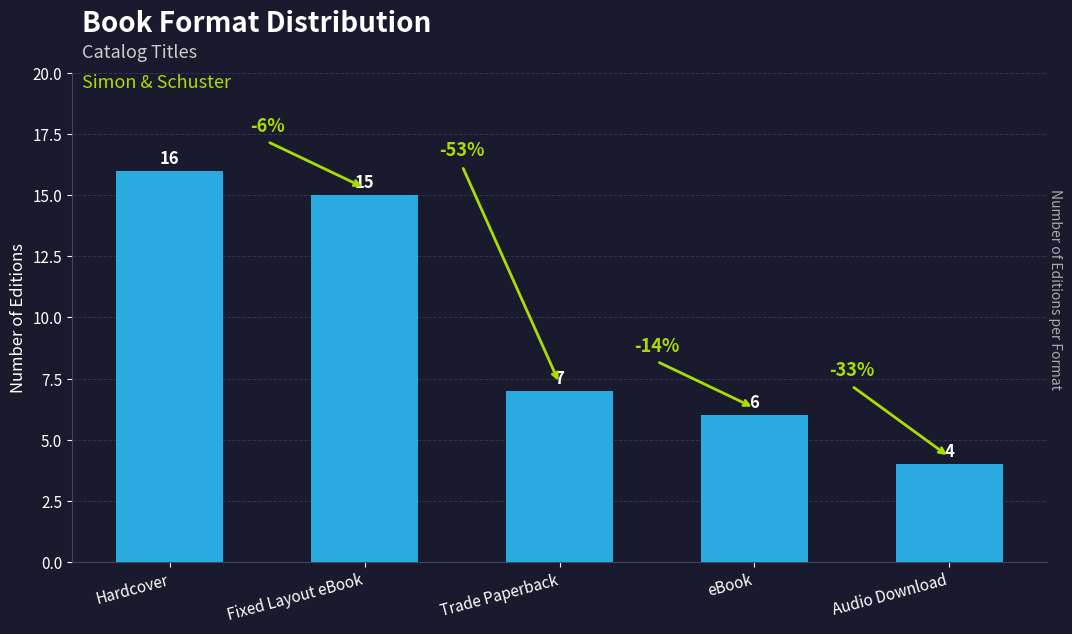

Which has a higher value, eBook or Hardcover?

Hardcover